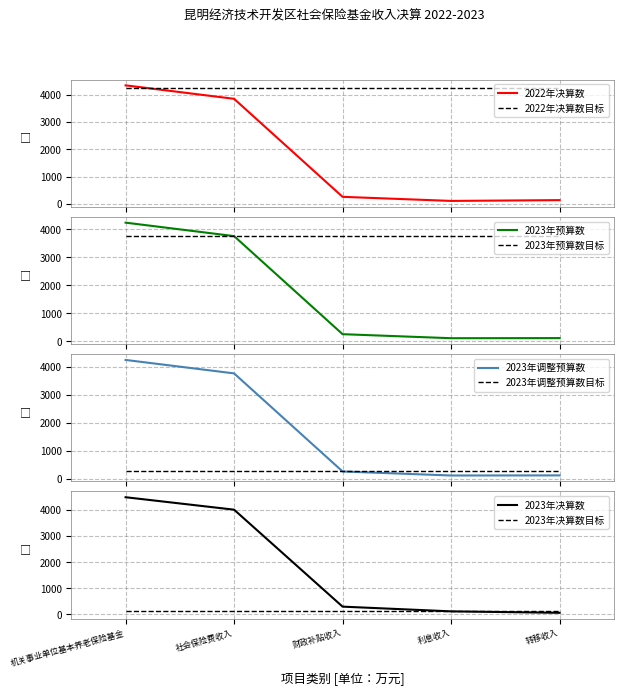

What position from the right is 转移收入?

1